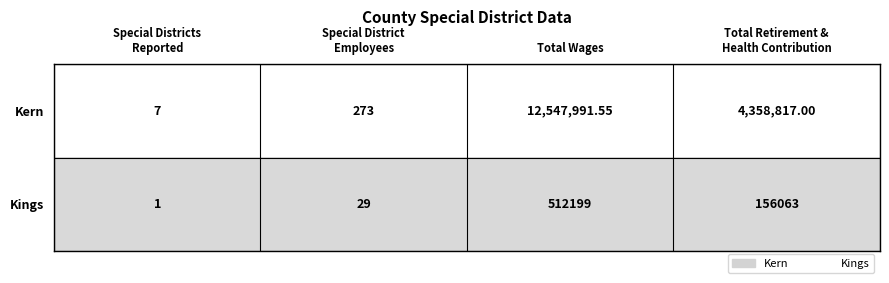

Rank the series by their average value, from highest to lowest.

Kern, Kings